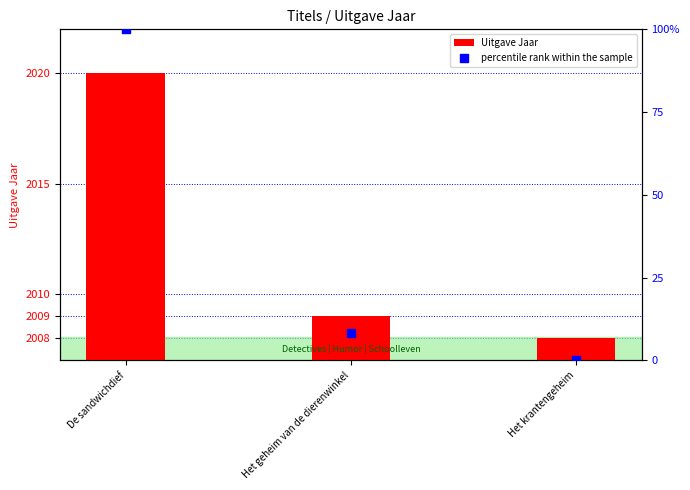

What is the total value across all series at Het geheim van de dierenwinkel?

2017.3